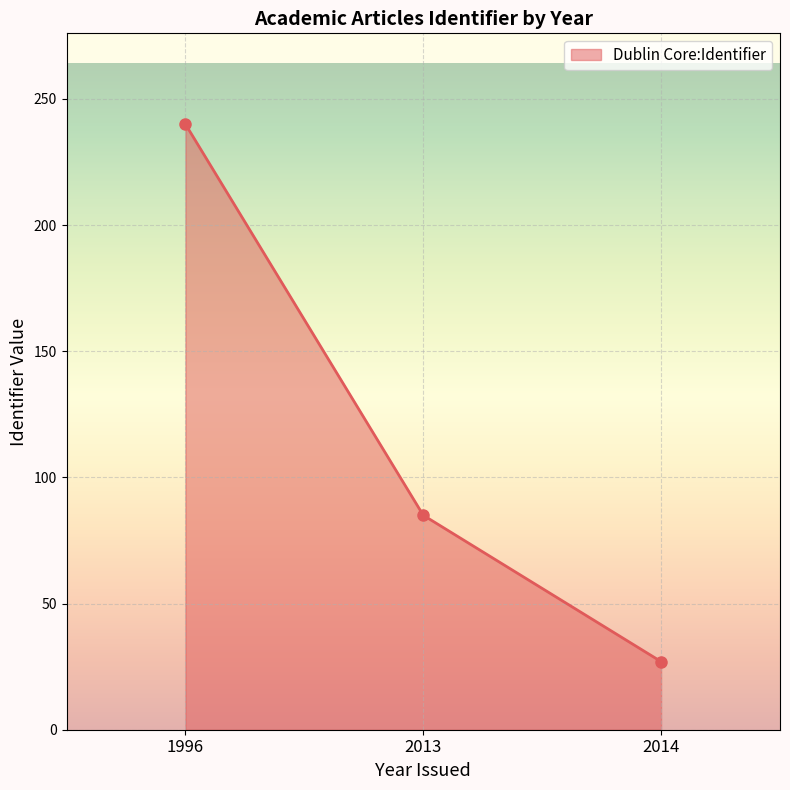

Rank the categories by value from lowest to highest.

2014, 2013, 1996